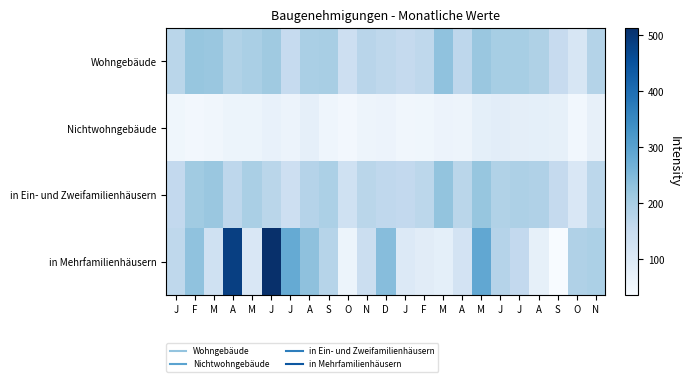

At how many categories does at least one series exceed 142?

22